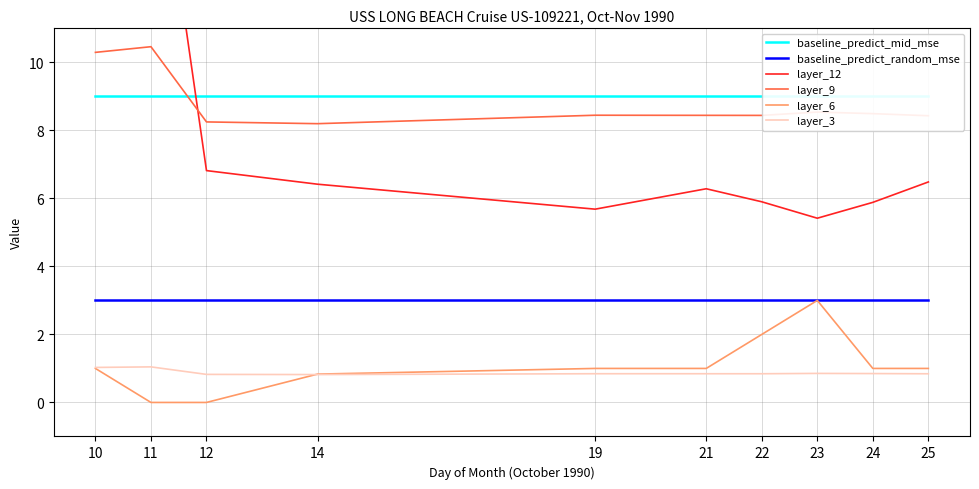

List the series in order of their peak value, lowest first.

layer_3, baseline_predict_random_mse, layer_6, baseline_predict_mid_mse, layer_9, layer_12